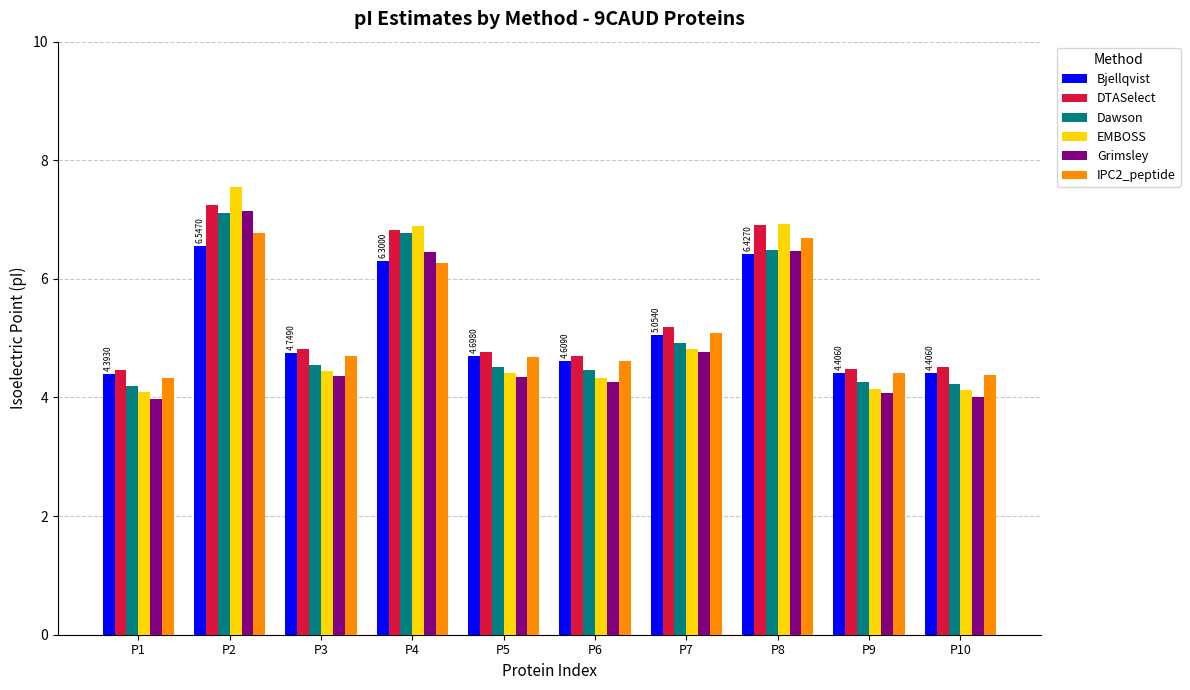

What is the spread (max minus min) of values at P3?

0.5